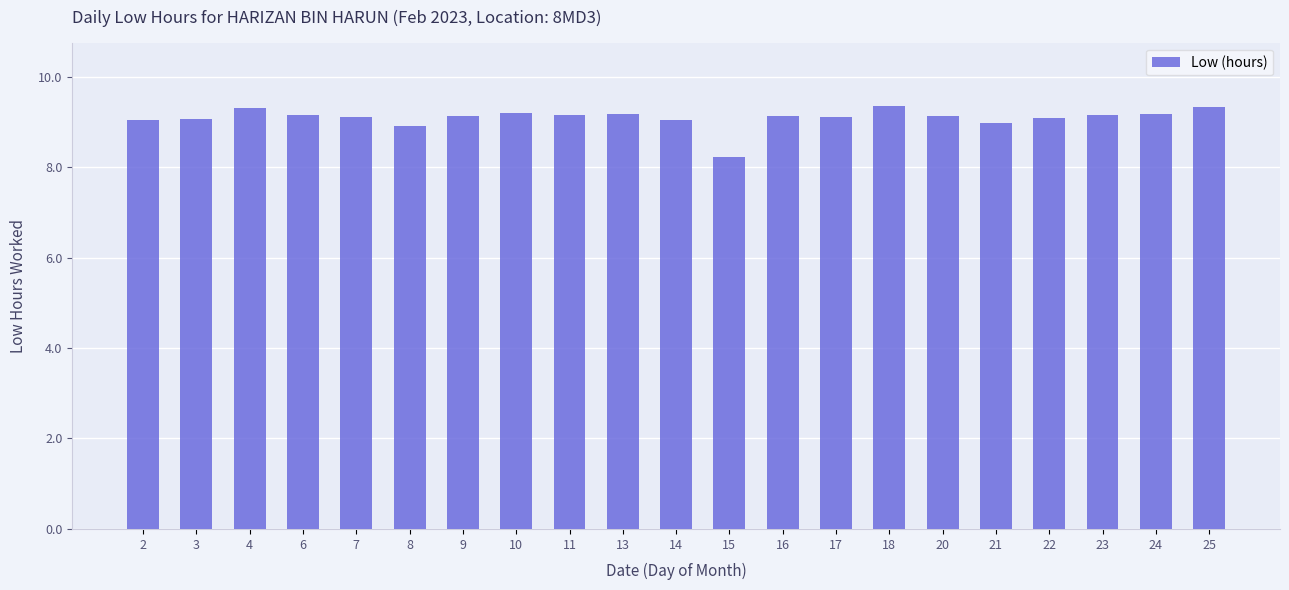

How many distinct data groups are displayed?

1